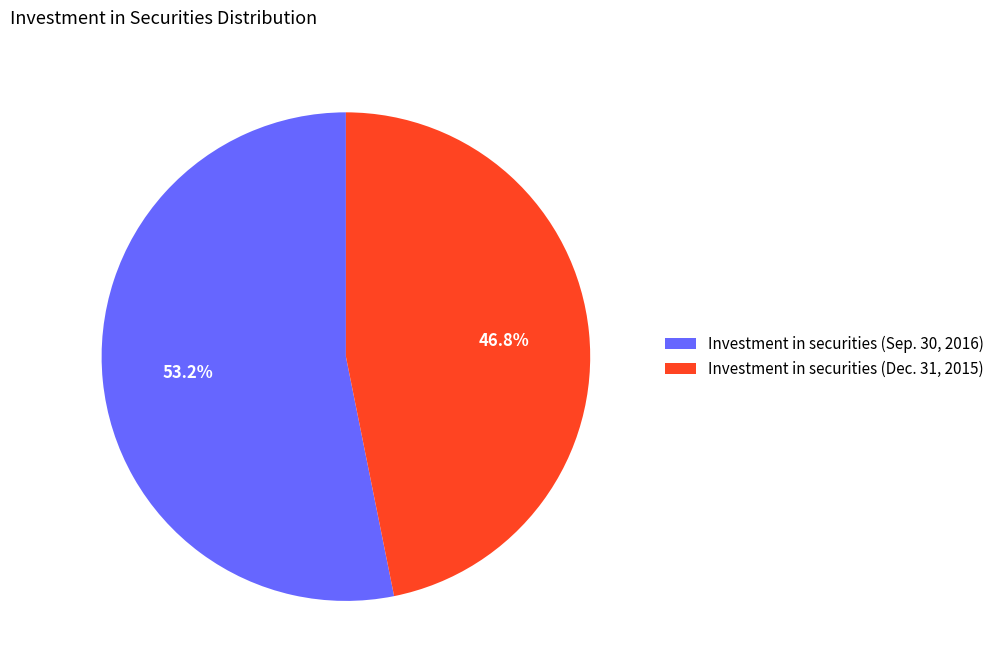

Which category has the smallest portion of the pie?

Investment in securities (Dec. 31, 2015)